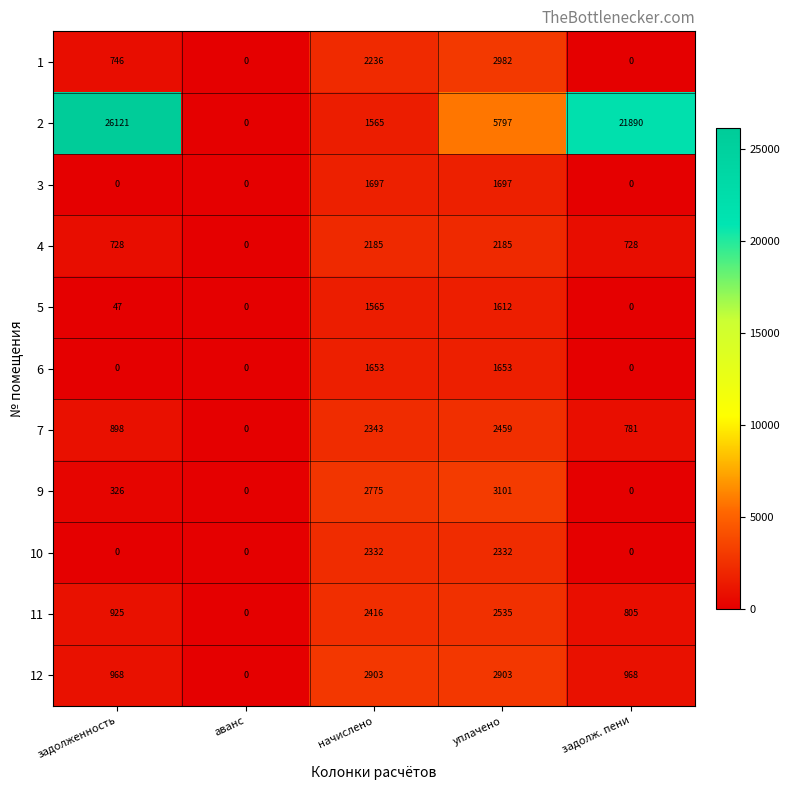

What is the difference between the 6 values at уплачено and задолженность?

1653